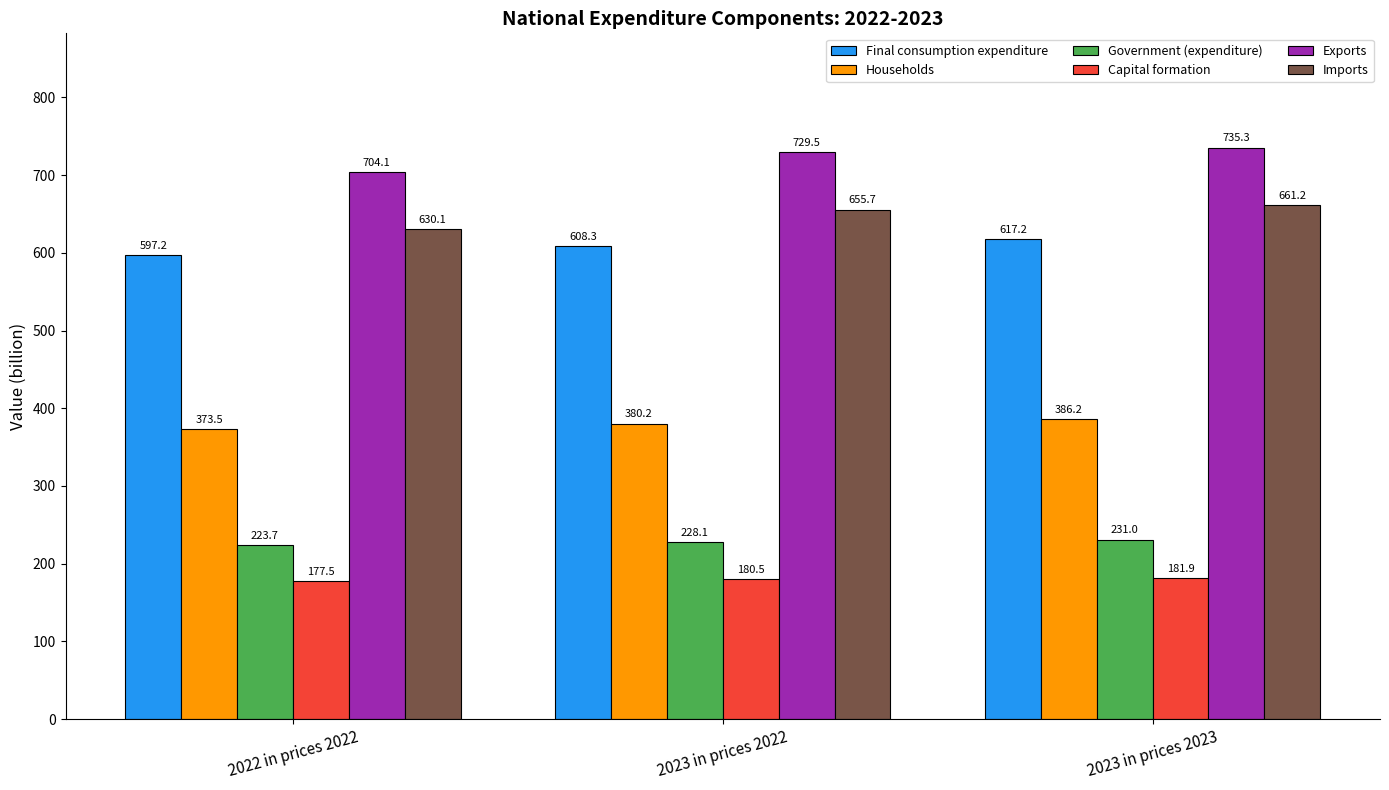

Which label corresponds to the largest value in the chart?

2023 in prices 2023